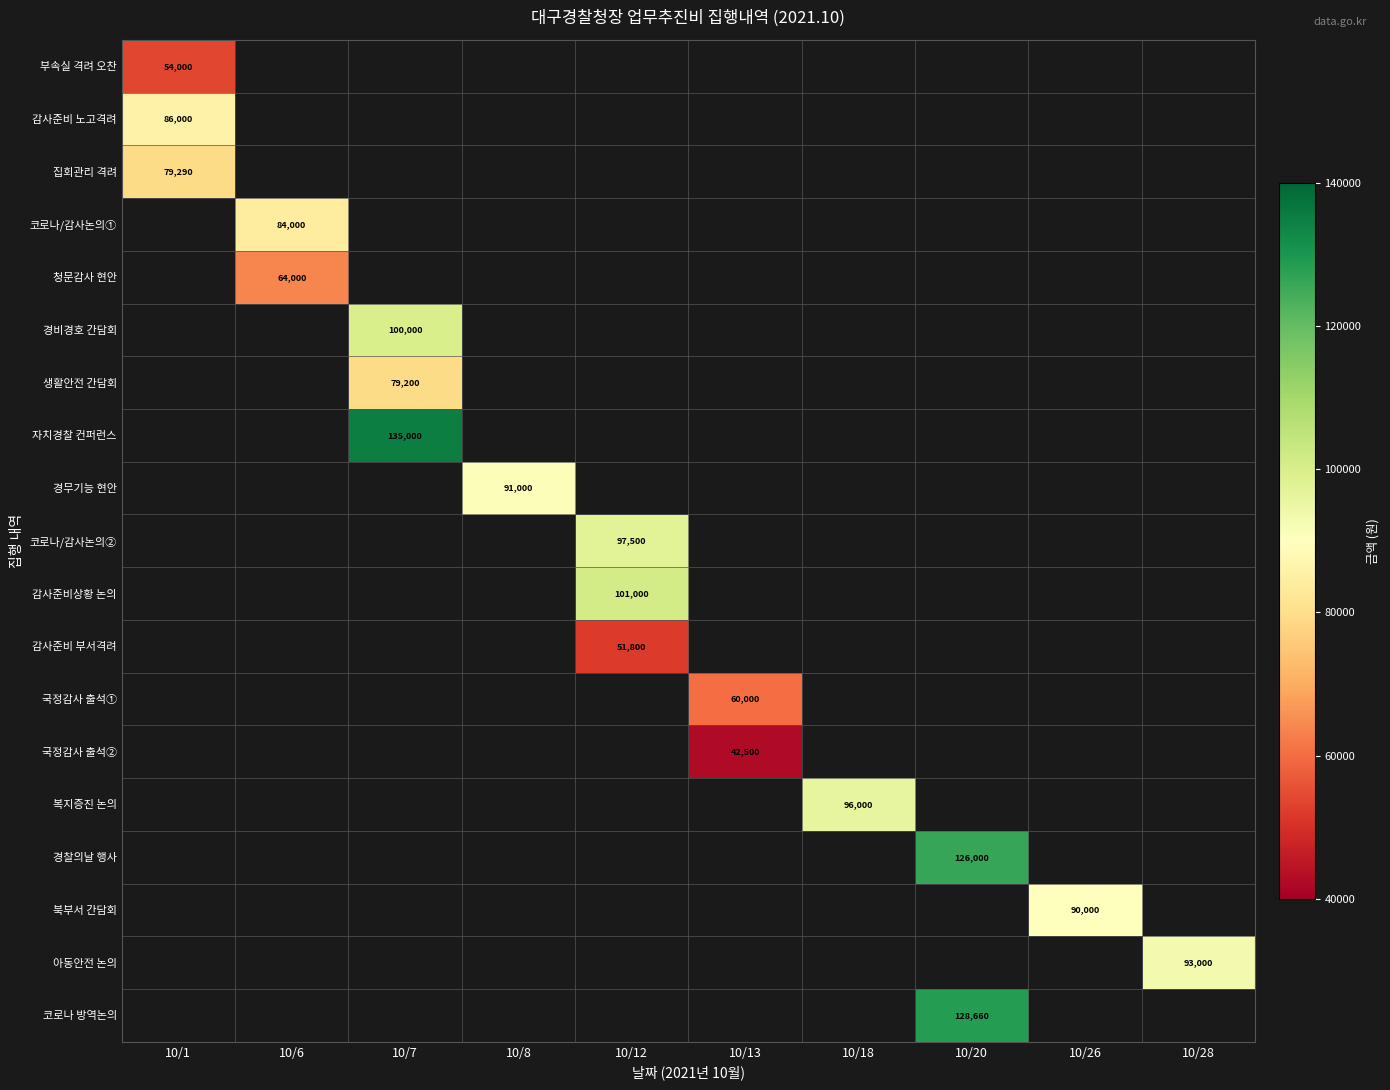

What is the greatest value displayed?

135000.0